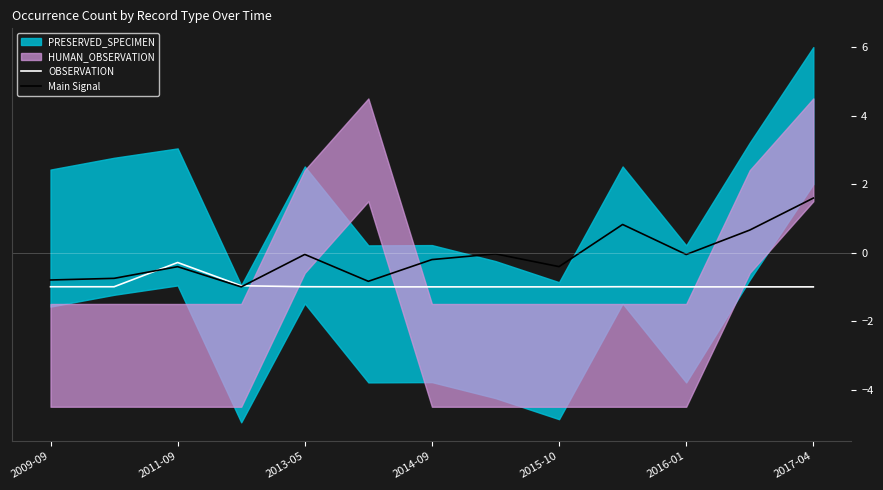

What is the minimum value for Main Signal?

-1.0